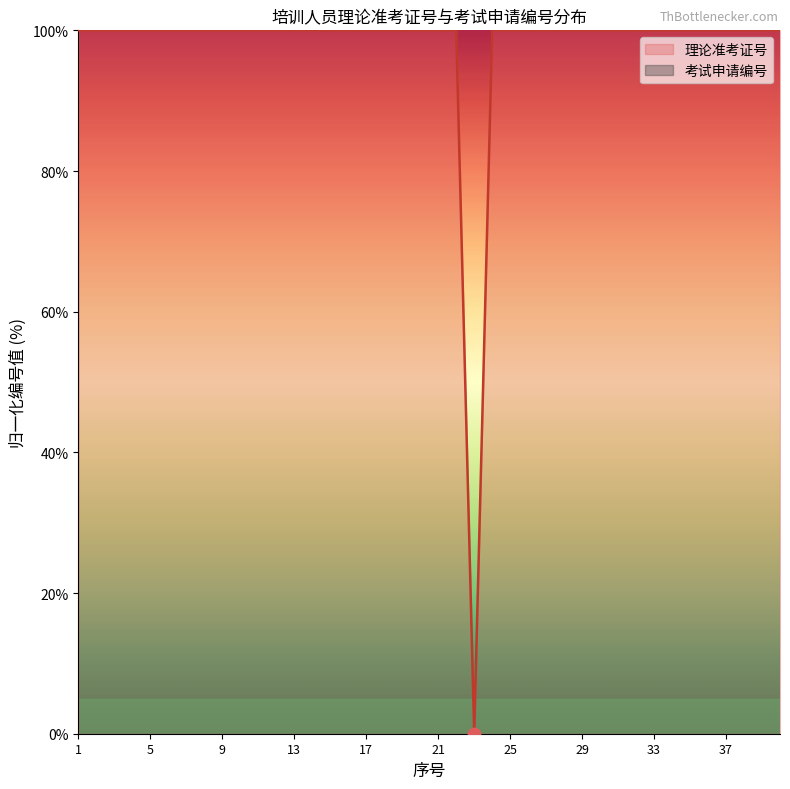

Which has a higher value, 24 or 27?

24